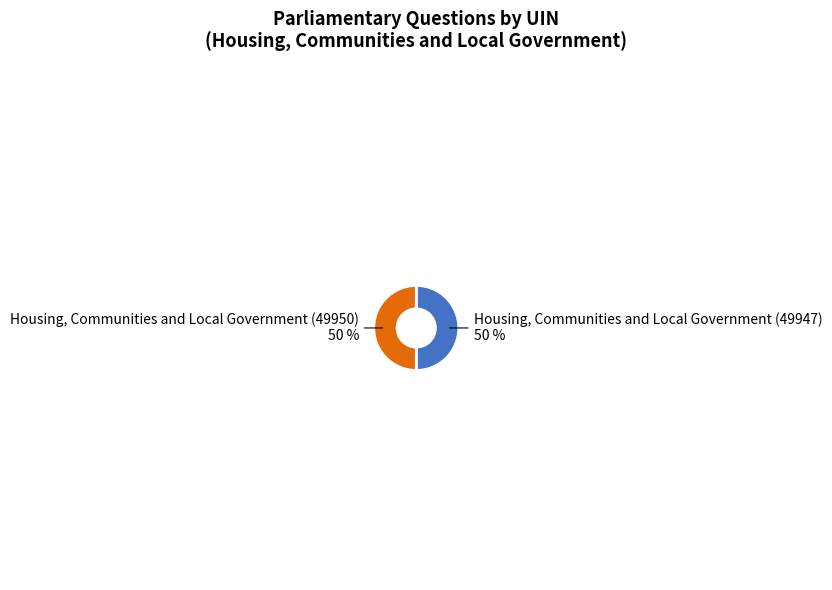

Count the number of slices in the pie.

2